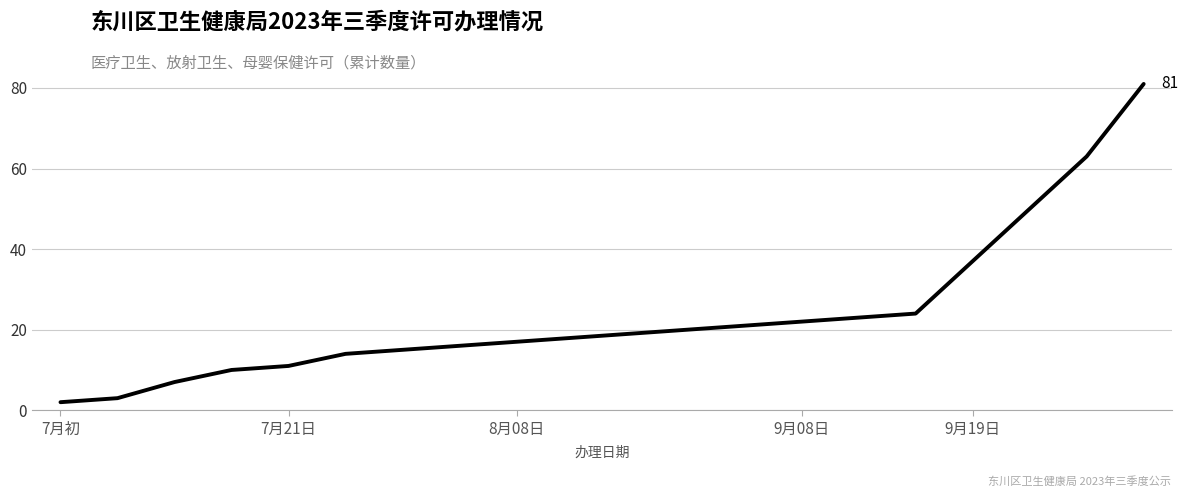

What is the difference between the maximum and minimum values?

79